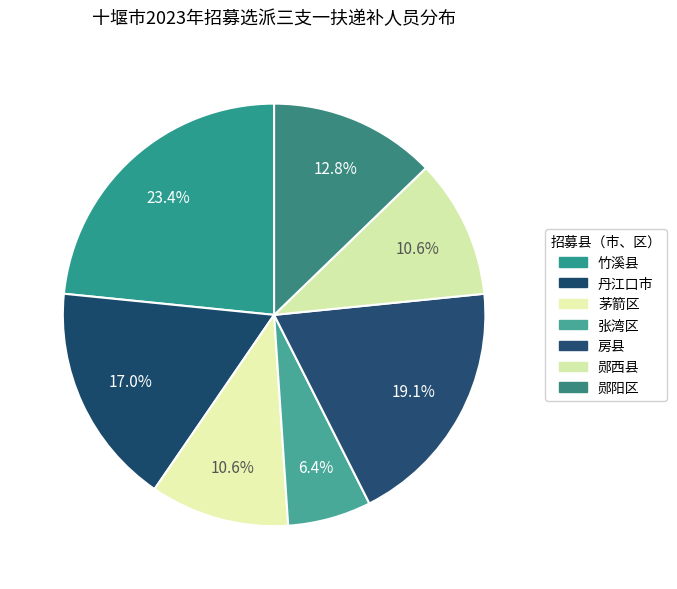

What portion of the pie excludes 竹溪县?

76.6%